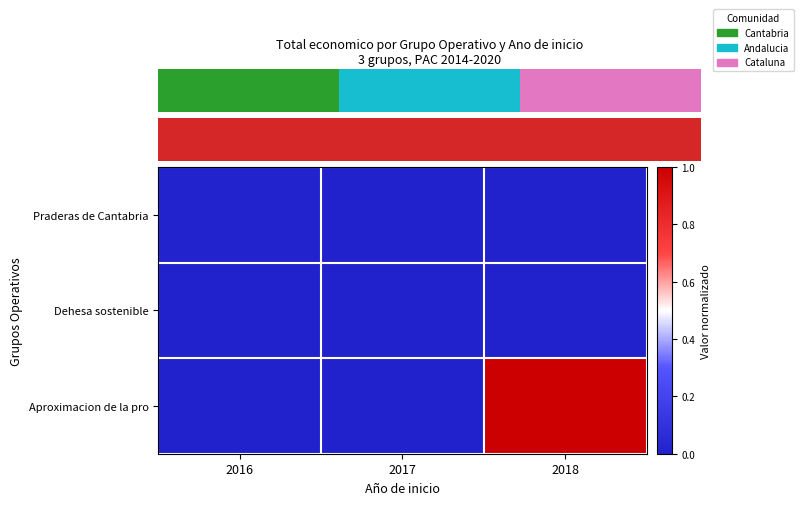

The value of Praderas de Cantabria at 2016 is 0.0. True or false?

True